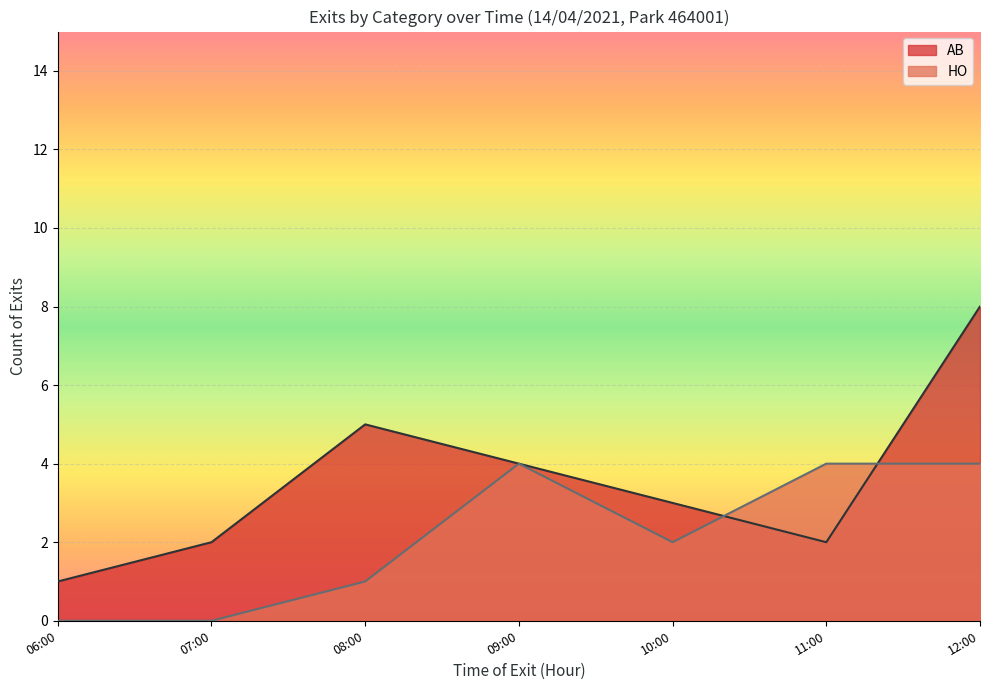

Which series has the largest total across all categories?

AB